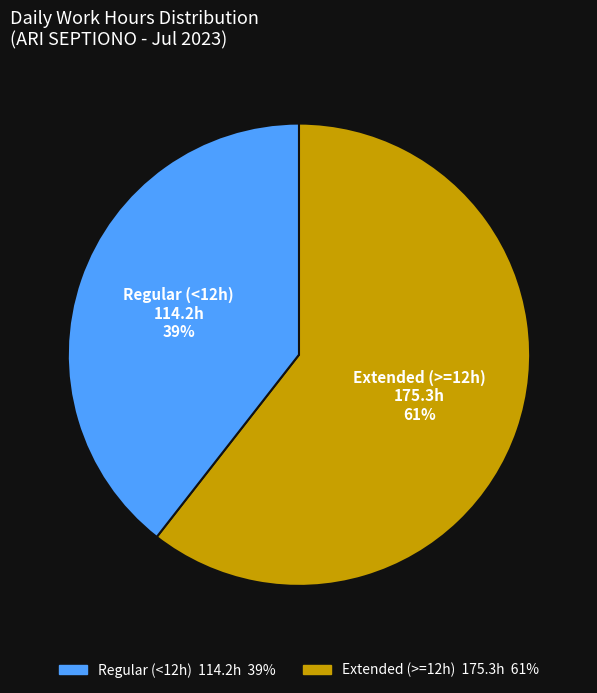

To the nearest percent, what is the average slice percentage?

50%